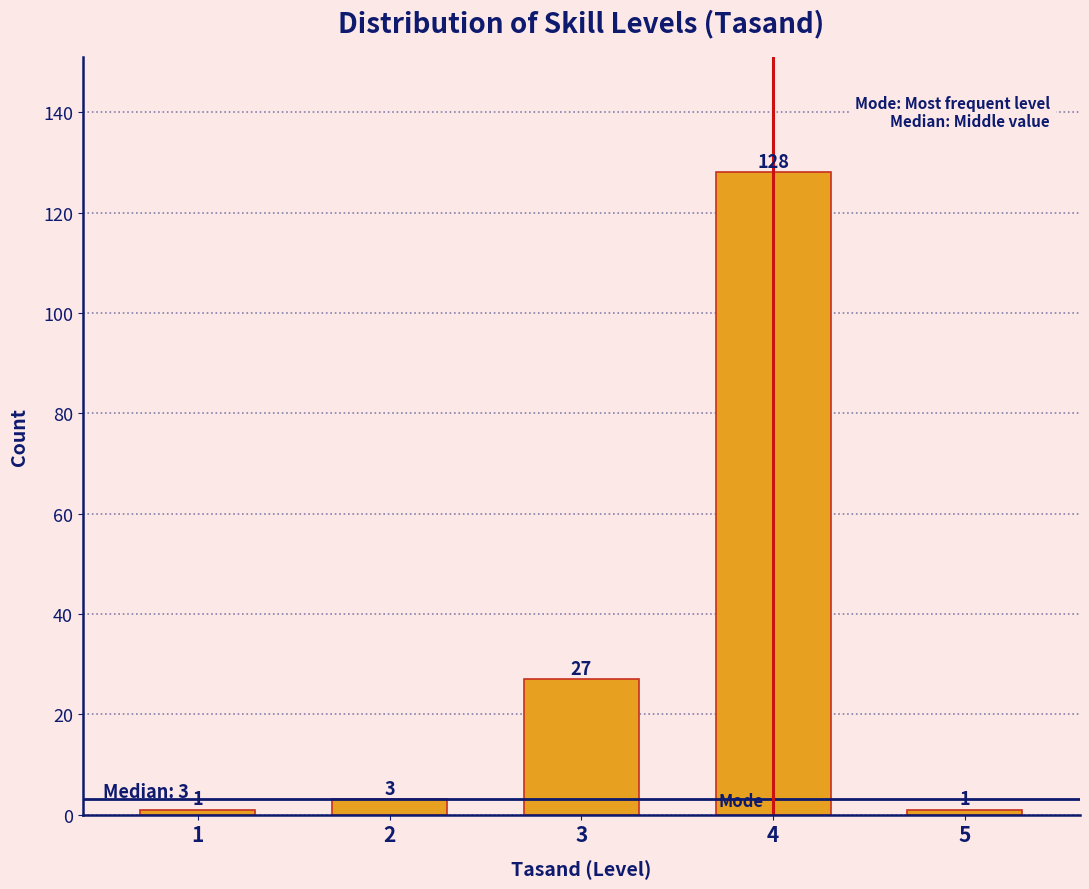

Reading right to left, transcribe all the data shown in this chart.

1	128	27	3	1